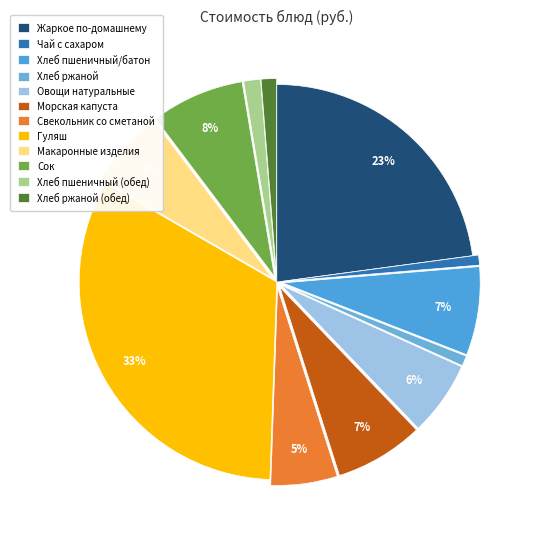

The Хлеб ржаной (обед) slice represents 16% of the pie. True or false?

False